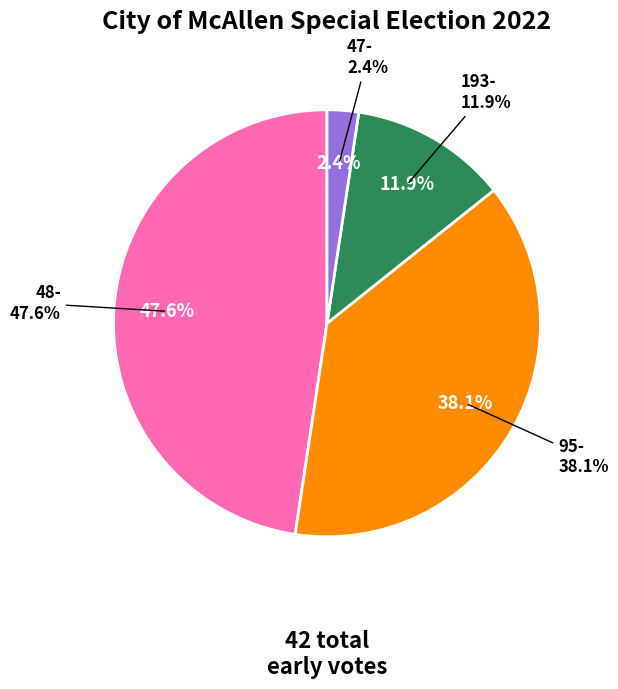

Which has a higher value, 193- or 47-?

193-